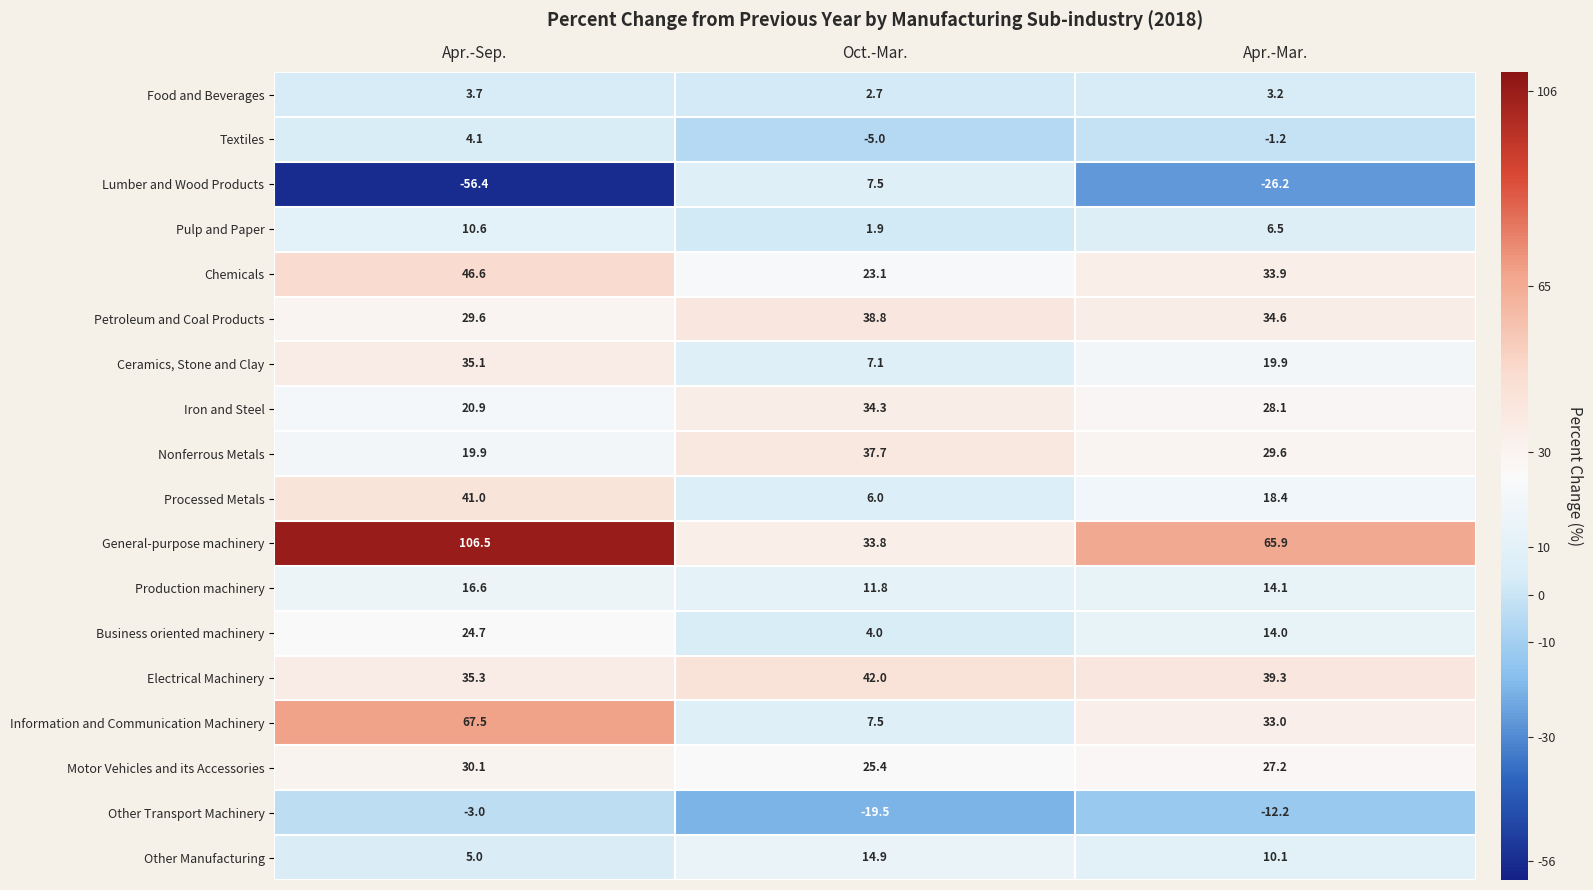

Which series has the largest range (max minus min)?

General-purpose machinery